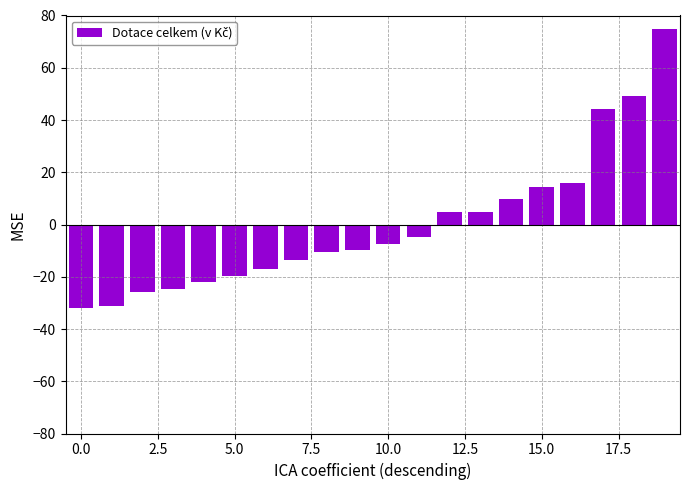

What is the difference between the maximum and minimum values?

106.9